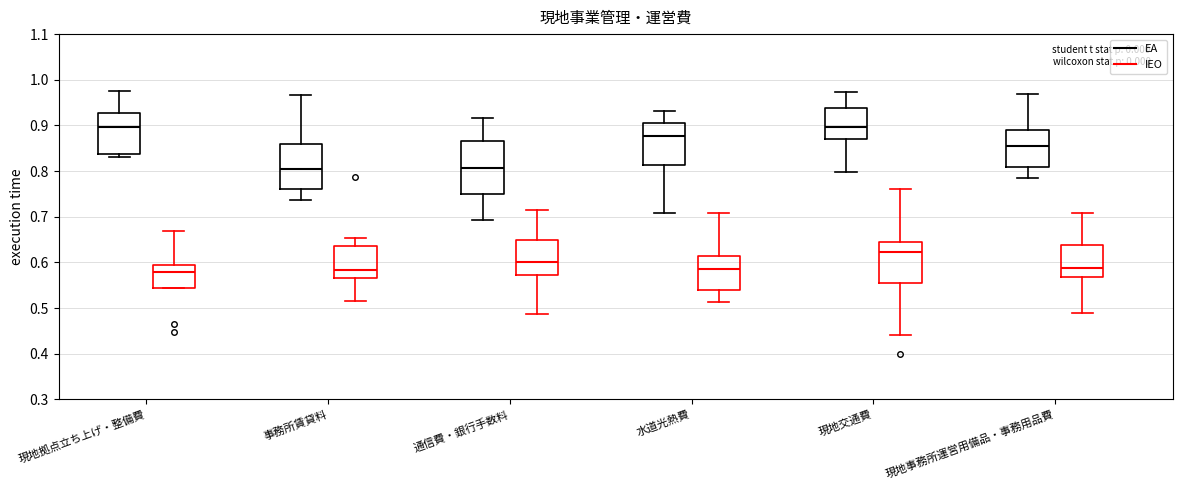

Reading left to right, read every box against the y-axis: the position of its median line, the range the box covers, and the ends of its whiskers. The values are not printed on the chart, so give them approximately, as read against the axis.

現地拠点立ち上げ・整備費 (EA): median 0.90, box 0.84 to 0.93, whiskers 0.83 to 0.98
現地拠点立ち上げ・整備費 (IEO): median 0.58, box 0.54 to 0.59, whiskers 0.54 to 0.67
事務所賃貸料 (EA): median 0.80, box 0.76 to 0.86, whiskers 0.74 to 0.97
事務所賃貸料 (IEO): median 0.58, box 0.57 to 0.64, whiskers 0.52 to 0.65
通信費・銀行手数料 (EA): median 0.81, box 0.75 to 0.87, whiskers 0.69 to 0.92
通信費・銀行手数料 (IEO): median 0.60, box 0.57 to 0.65, whiskers 0.49 to 0.72
水道光熱費 (EA): median 0.88, box 0.81 to 0.91, whiskers 0.71 to 0.93
水道光熱費 (IEO): median 0.58, box 0.54 to 0.61, whiskers 0.51 to 0.71
現地交通費 (EA): median 0.90, box 0.87 to 0.94, whiskers 0.80 to 0.97
現地交通費 (IEO): median 0.62, box 0.56 to 0.64, whiskers 0.44 to 0.76
現地事務所運営用備品・事務用品費 (EA): median 0.85, box 0.81 to 0.89, whiskers 0.79 to 0.97
現地事務所運営用備品・事務用品費 (IEO): median 0.59, box 0.57 to 0.64, whiskers 0.49 to 0.71